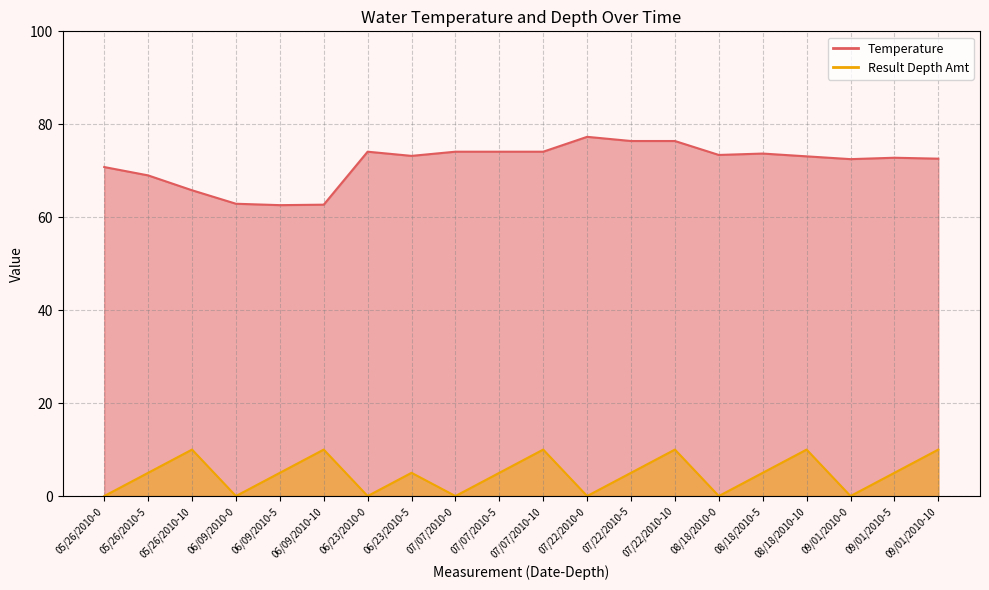

Does the chart display data point markers on the line(s)?

No